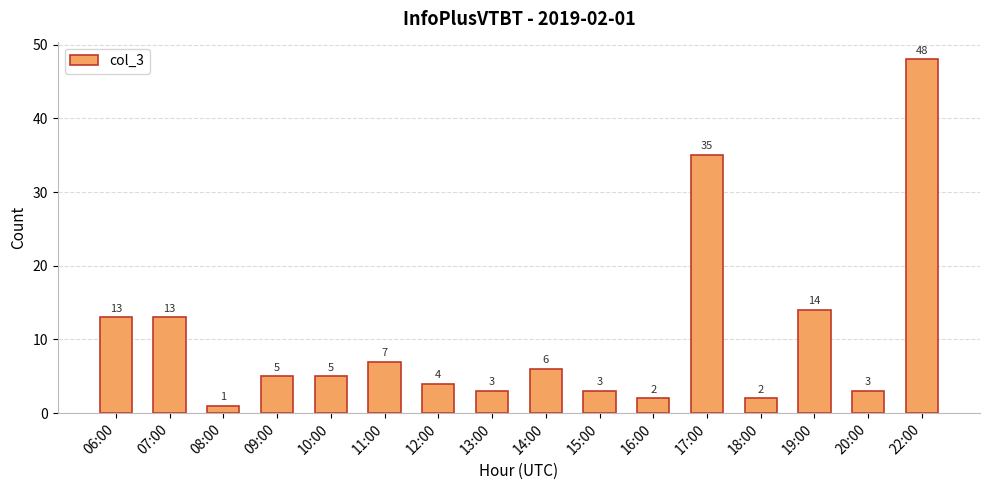

What position from the right is 06:00?

16